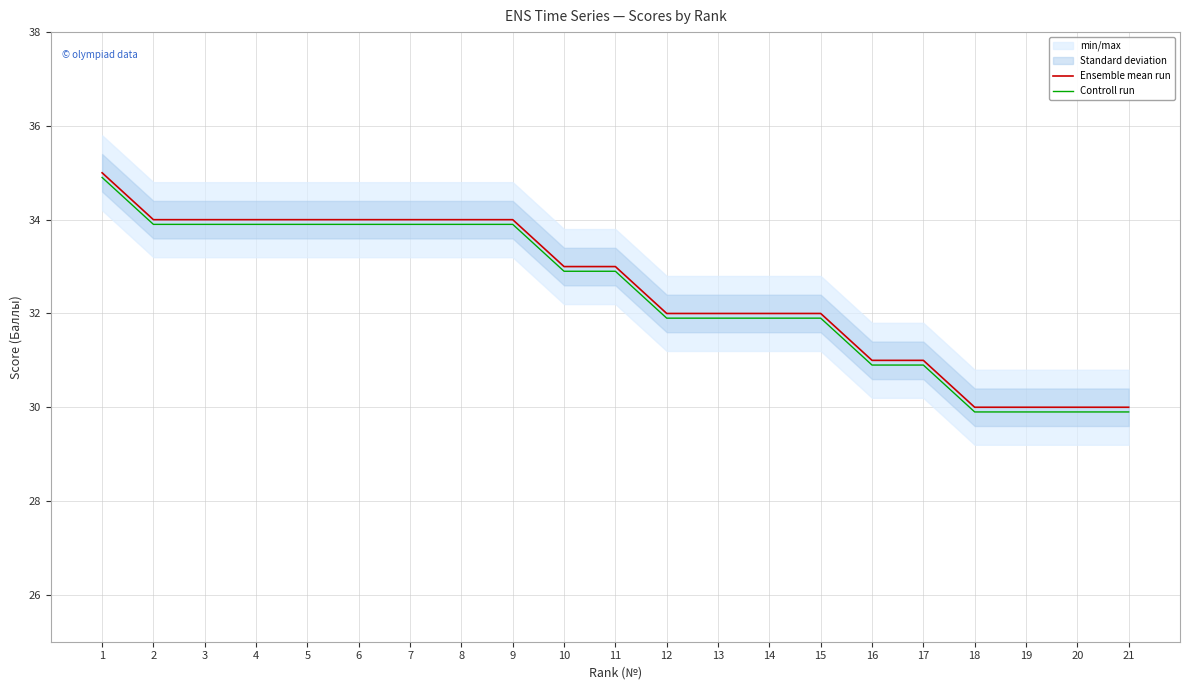

True or false: Controll run and Ensemble mean run intersect in this chart.

False